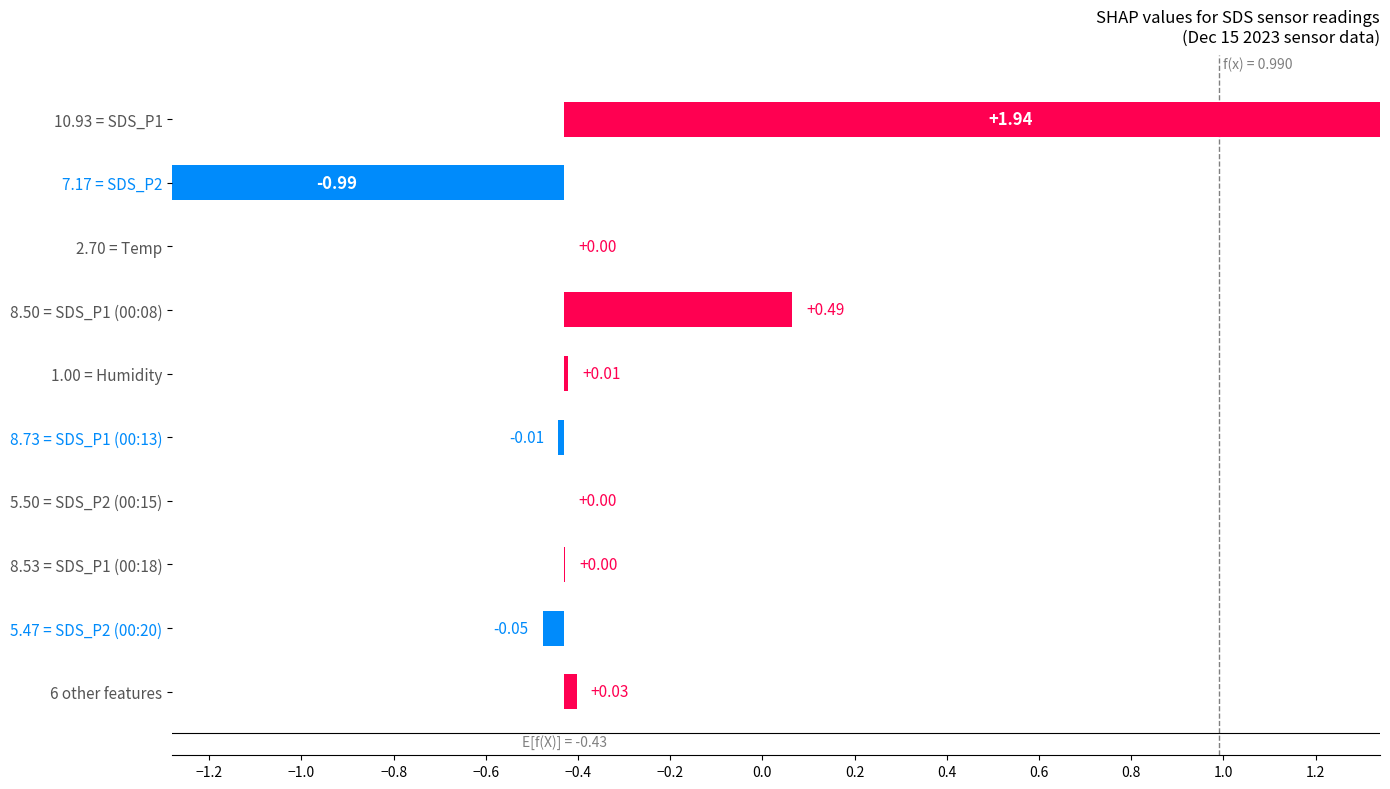

Between 6 other features and 5.47 = SDS_P2 (00:20), which is larger?

6 other features